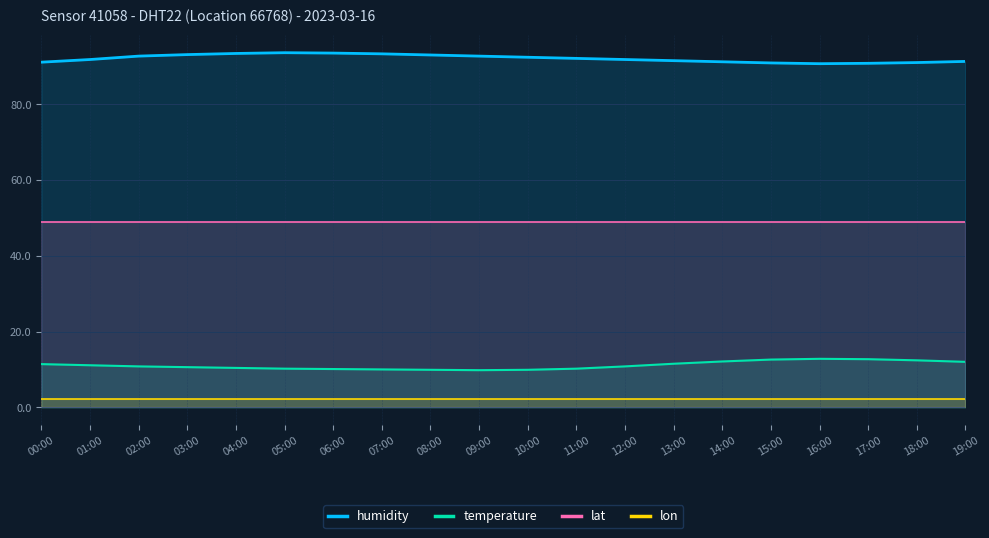

List the labels in order of humidity value, largest first.

05:00, 06:00, 04:00, 07:00, 03:00, 08:00, 02:00, 09:00, 10:00, 11:00, 01:00, 12:00, 13:00, 19:00, 14:00, 00:00, 18:00, 15:00, 17:00, 16:00